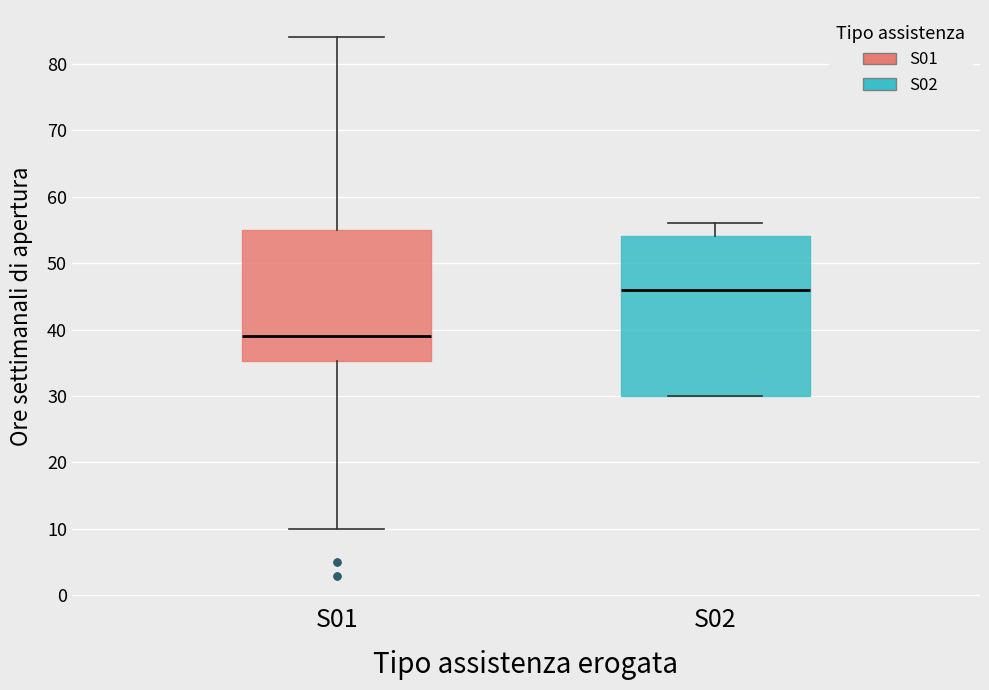

Reading left to right, transcribe this box plot: for each box, give where its median line is, the range the box spans, and where its two whiskers end, as read against the y-axis. The values are not printed on the chart, so give them approximately, as read against the axis.

S01: median 39, box 35 to 55, whiskers 10 to 84
S02: median 46, box 30 to 54, whiskers 30 to 56